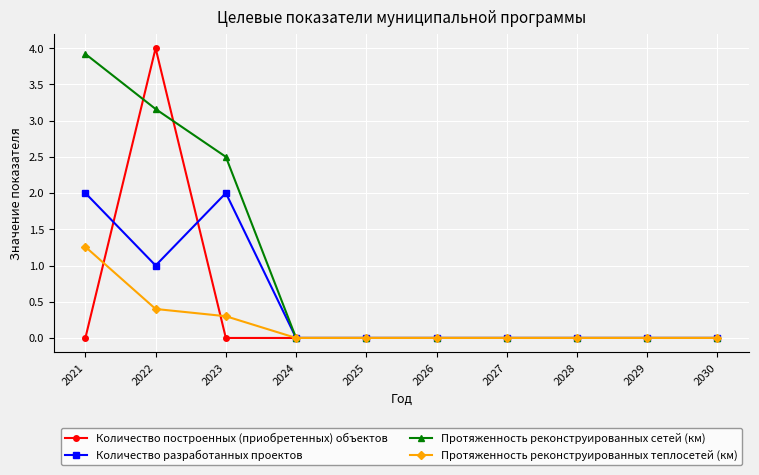

Which category has the highest value in the Количество построенных (приобретенных) объектов series?

2022